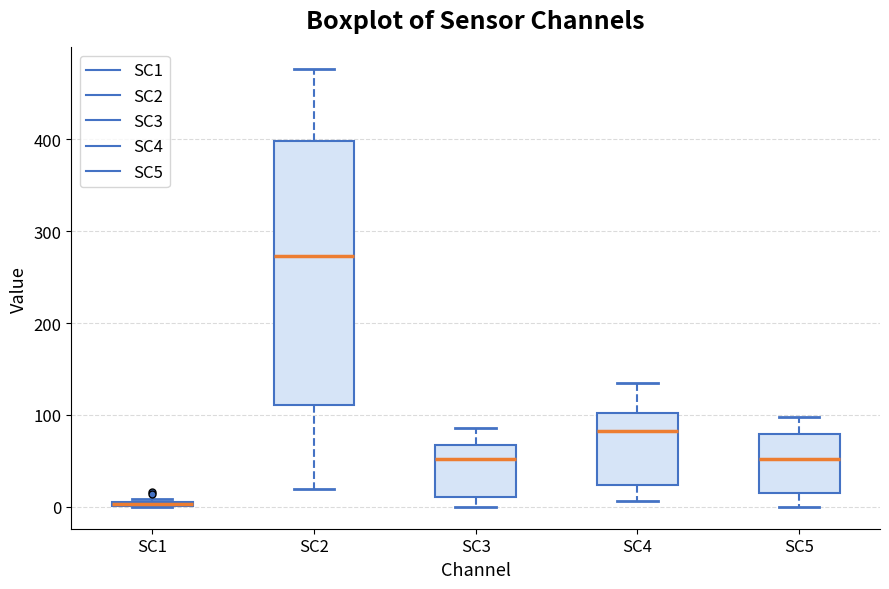

Comparing the boxes themselves (not the whiskers), which one is the tallest?

SC2